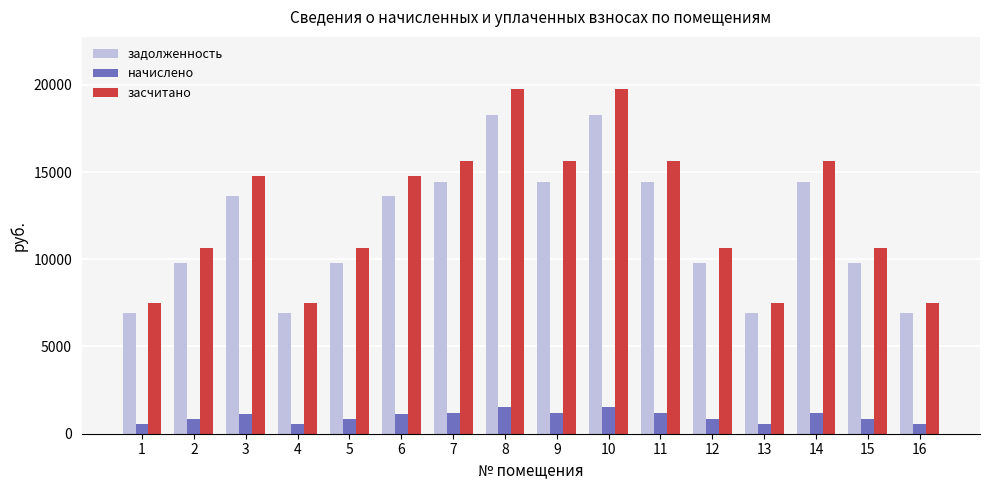

What is the difference between the maximum and minimum values in the задолженность series?

11328.0